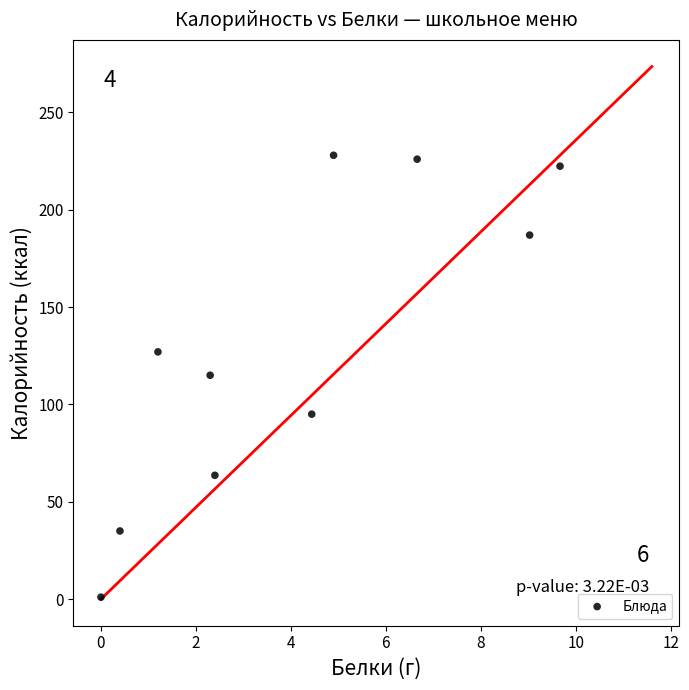

What is the average X value?

4.1